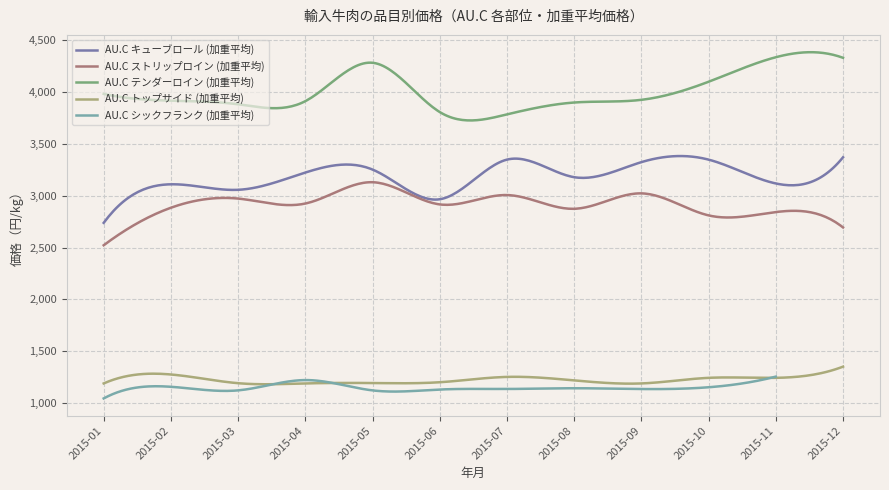

Is it true that AU.C ストリップロイン (加重平均) equals 2916.0 at 2015-06?

True